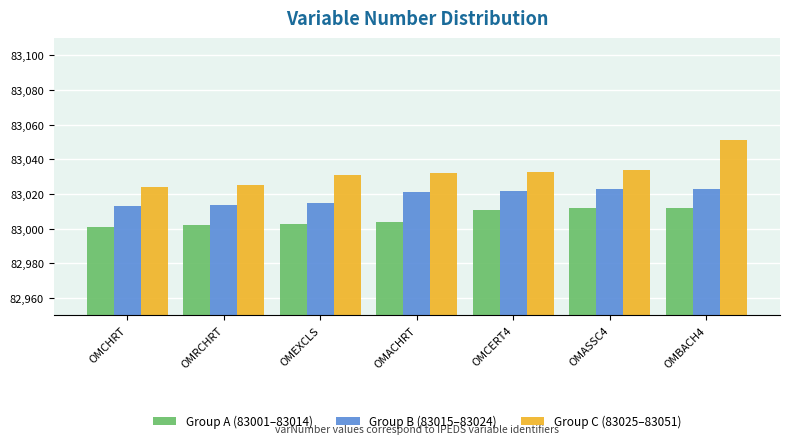

Which series has the largest total across all categories?

Group C (83025–83051)